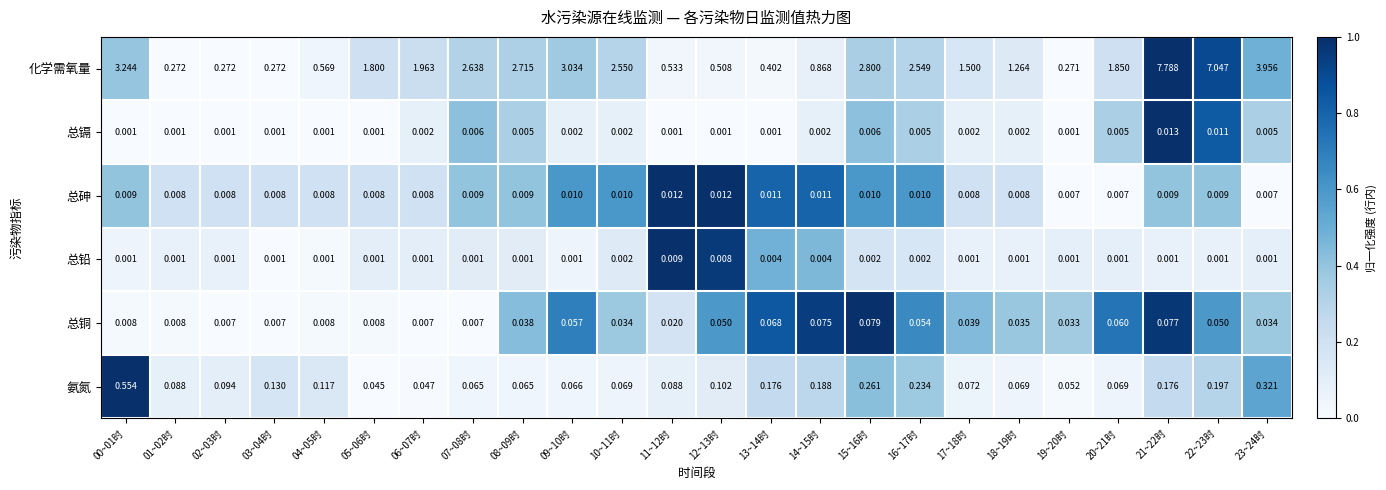

At 16~17时, list the series in order from smallest to largest.

总铅, 总镉, 总砷, 总铜, 氨氮, 化学需氧量